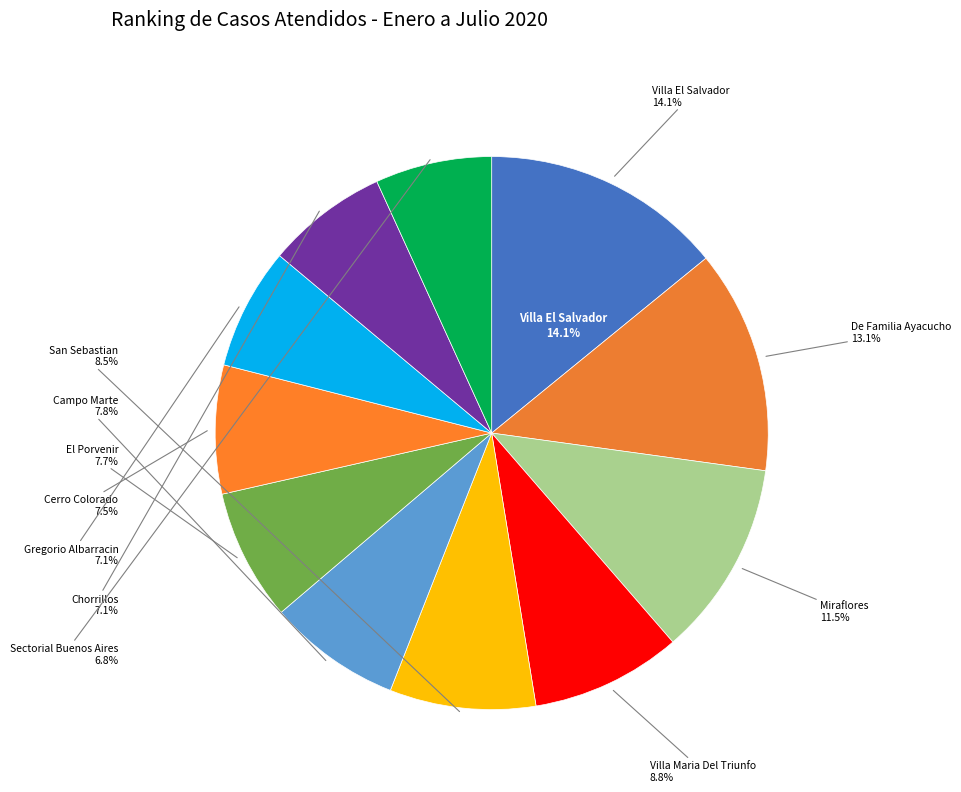

Rank the categories by value from lowest to highest.

Sectorial Buenos Aires, Chorrillos, Gregorio Albarracin, Cerro Colorado, El Porvenir, Campo Marte, San Sebastian, Villa Maria Del Triunfo, Miraflores, De Familia Ayacucho, Villa El Salvador